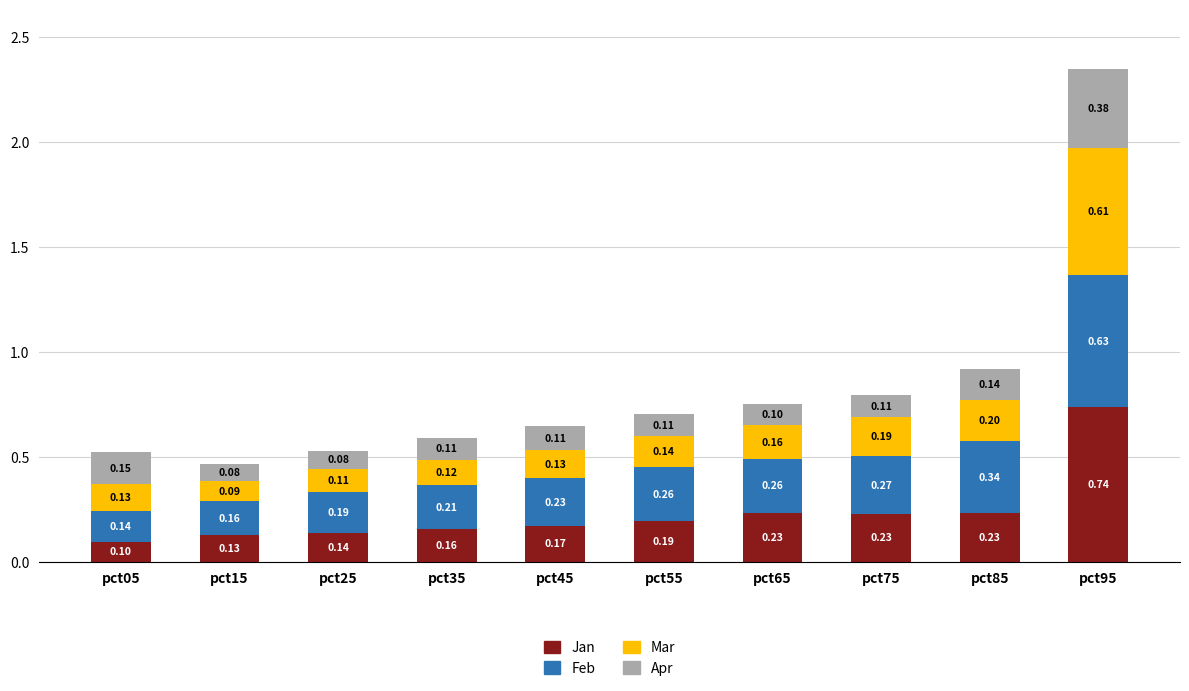

At which category is the sum across all series the highest?

pct95